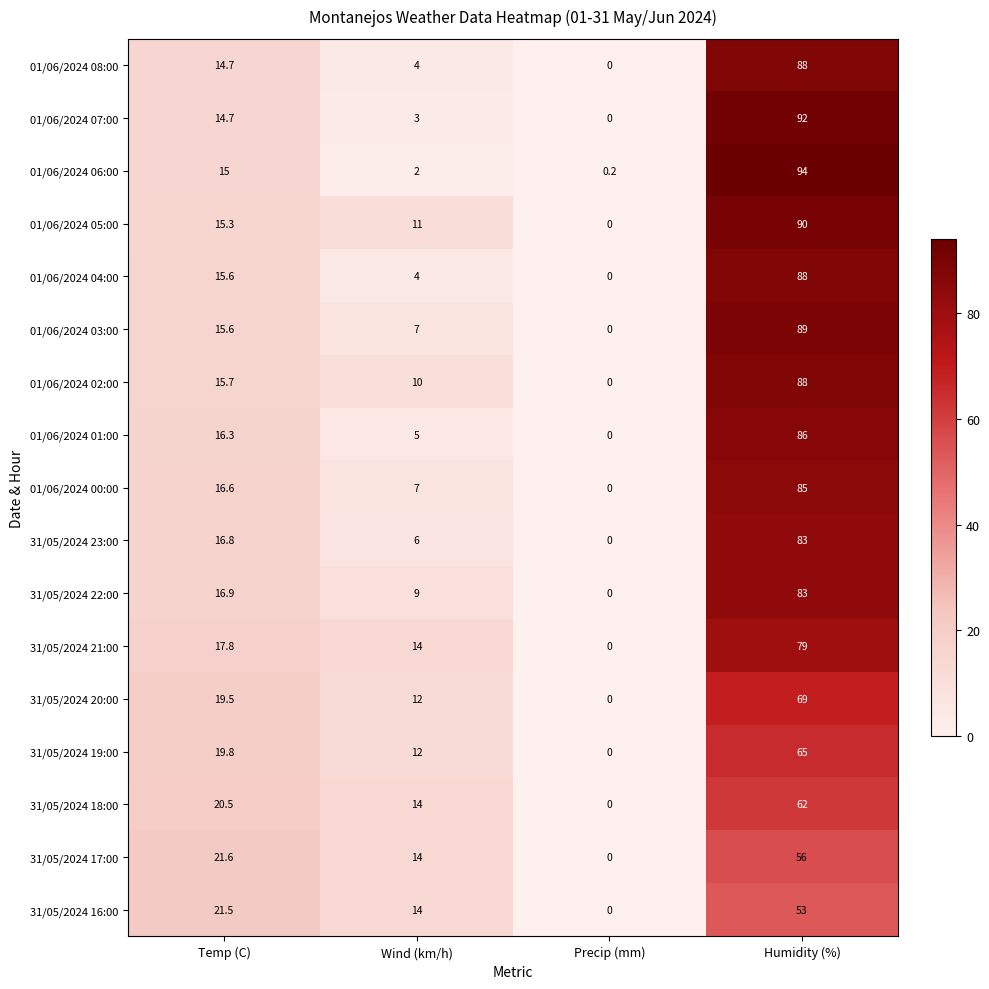

Is it true that 31/05/2024 20:00 equals 106.3 at Humidity (%)?

False